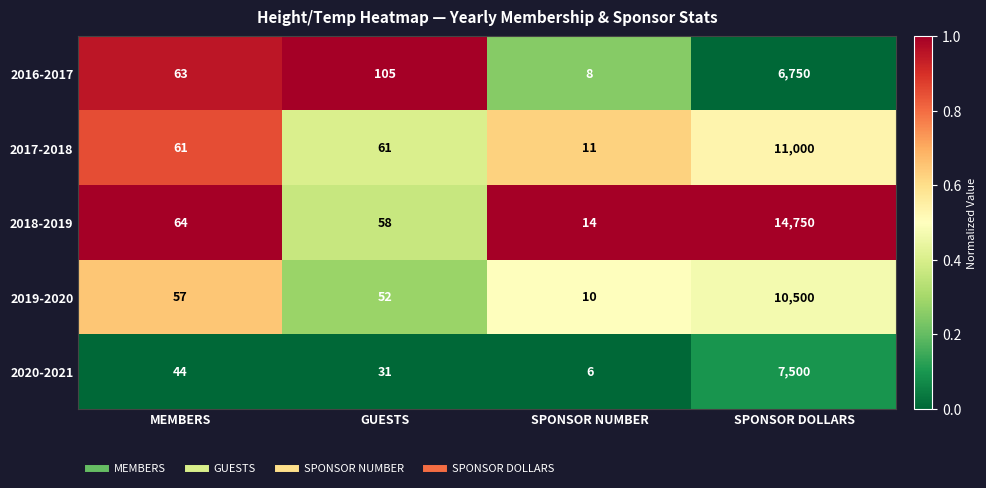

The 2020-2021 series shows 7500 at SPONSOR DOLLARS. True or false?

True